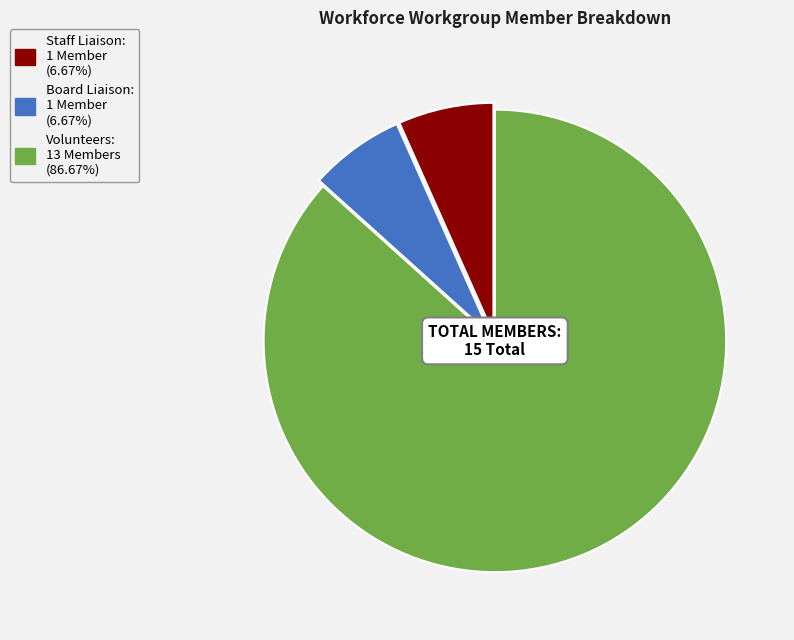

Which category has the biggest portion of the pie?

Volunteers